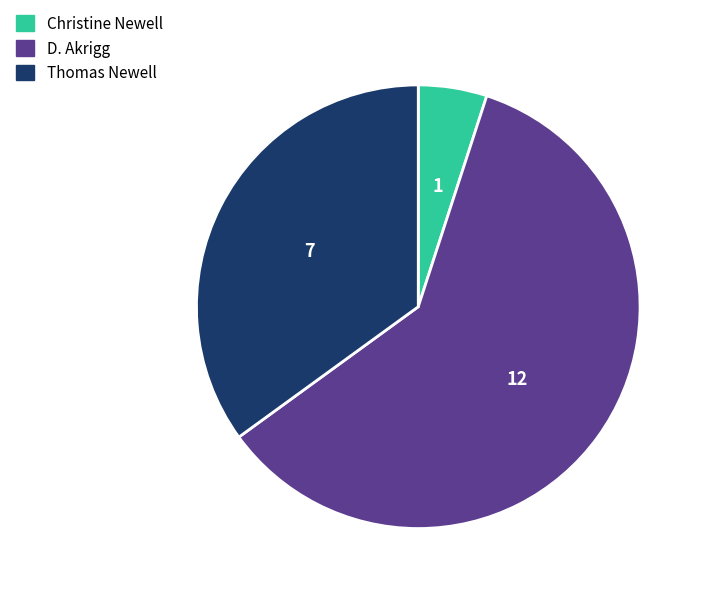

Which category has the biggest portion of the pie?

D. Akrigg